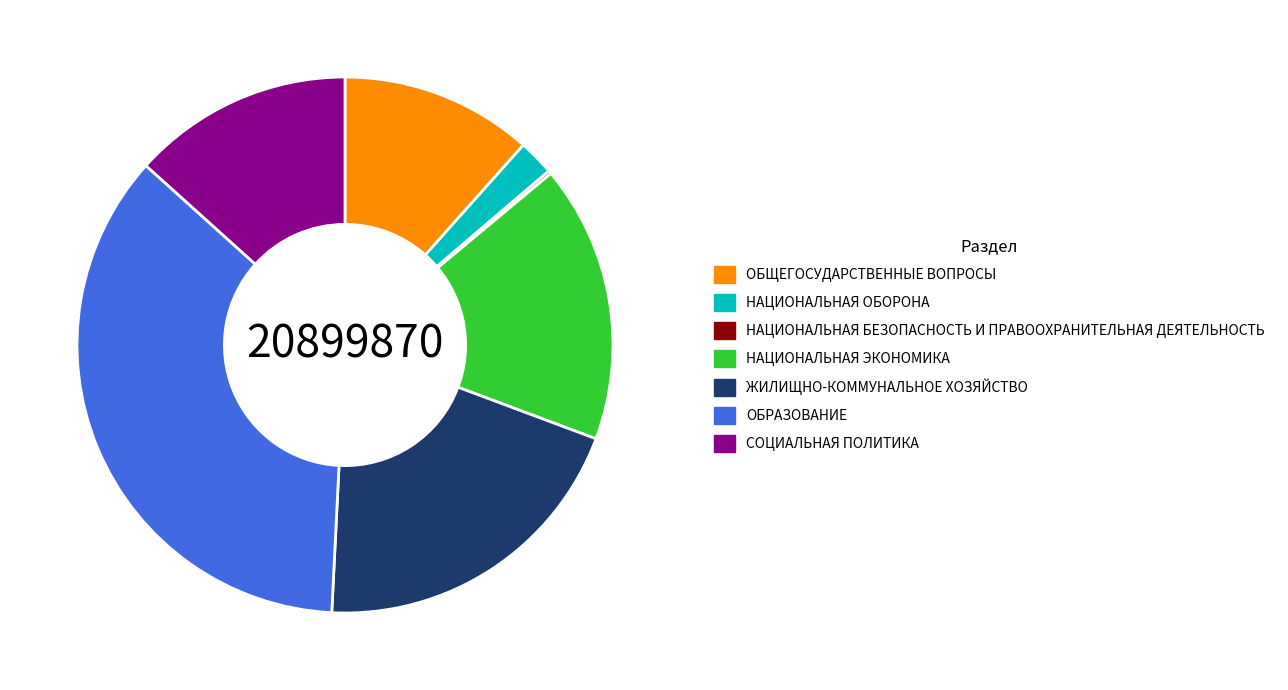

Which slice is the largest?

ОБРАЗОВАНИЕ